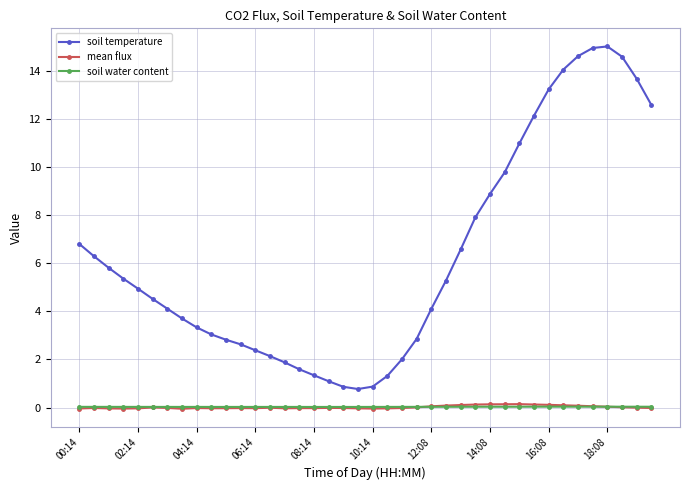

How many lines are shown in the chart?

3